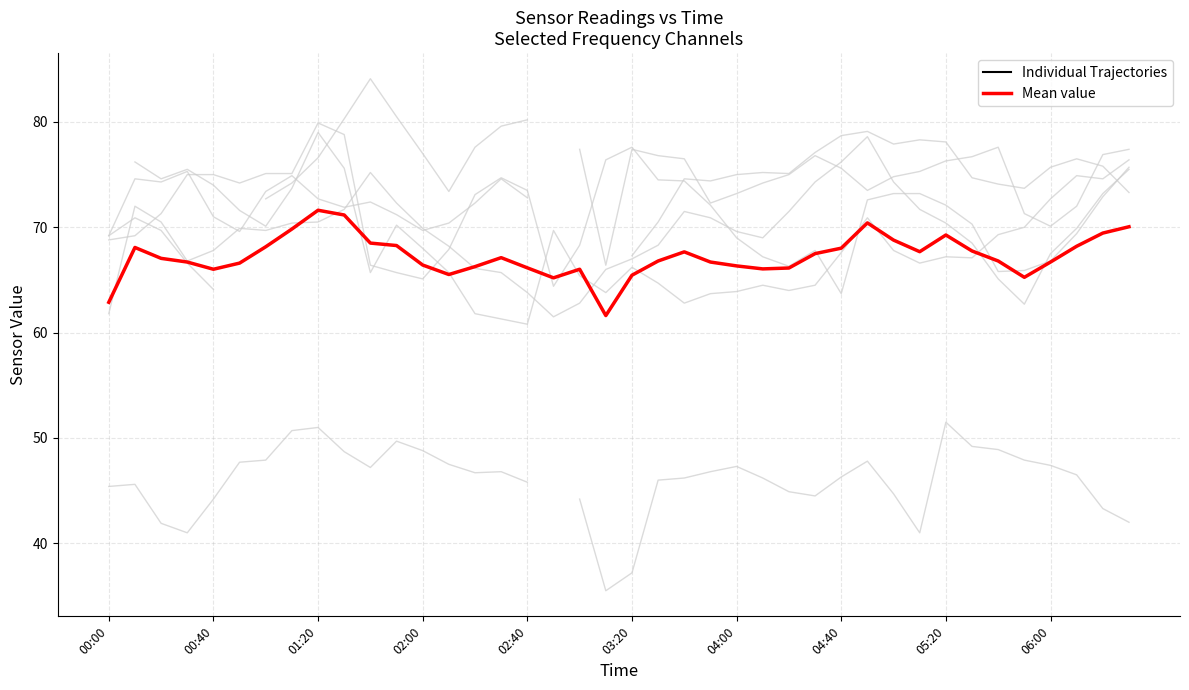

At which label is Individual Trajectories closest to 73?

02:40